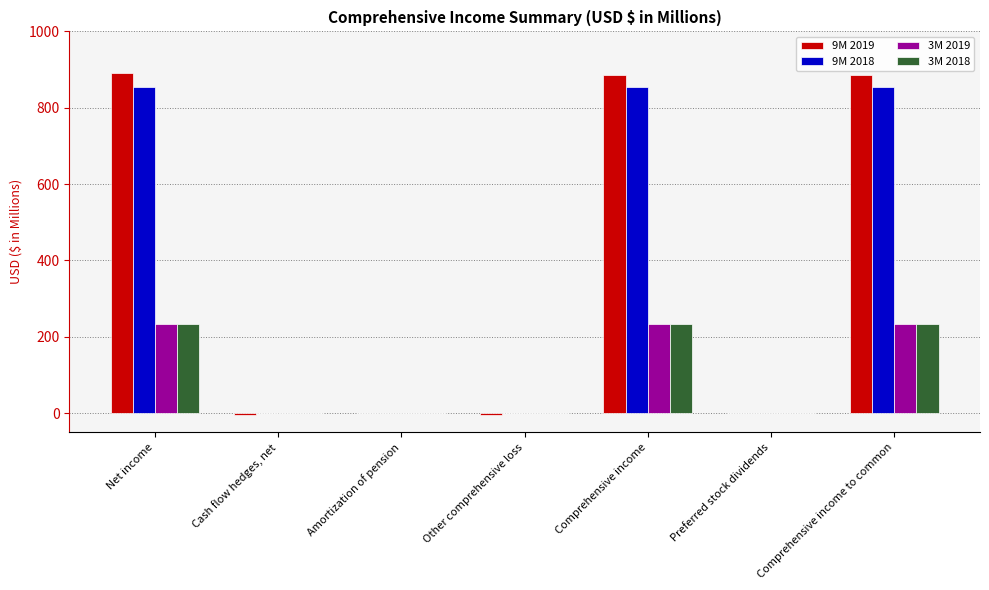

What is the highest value of the 3M 2018 series?

233.5